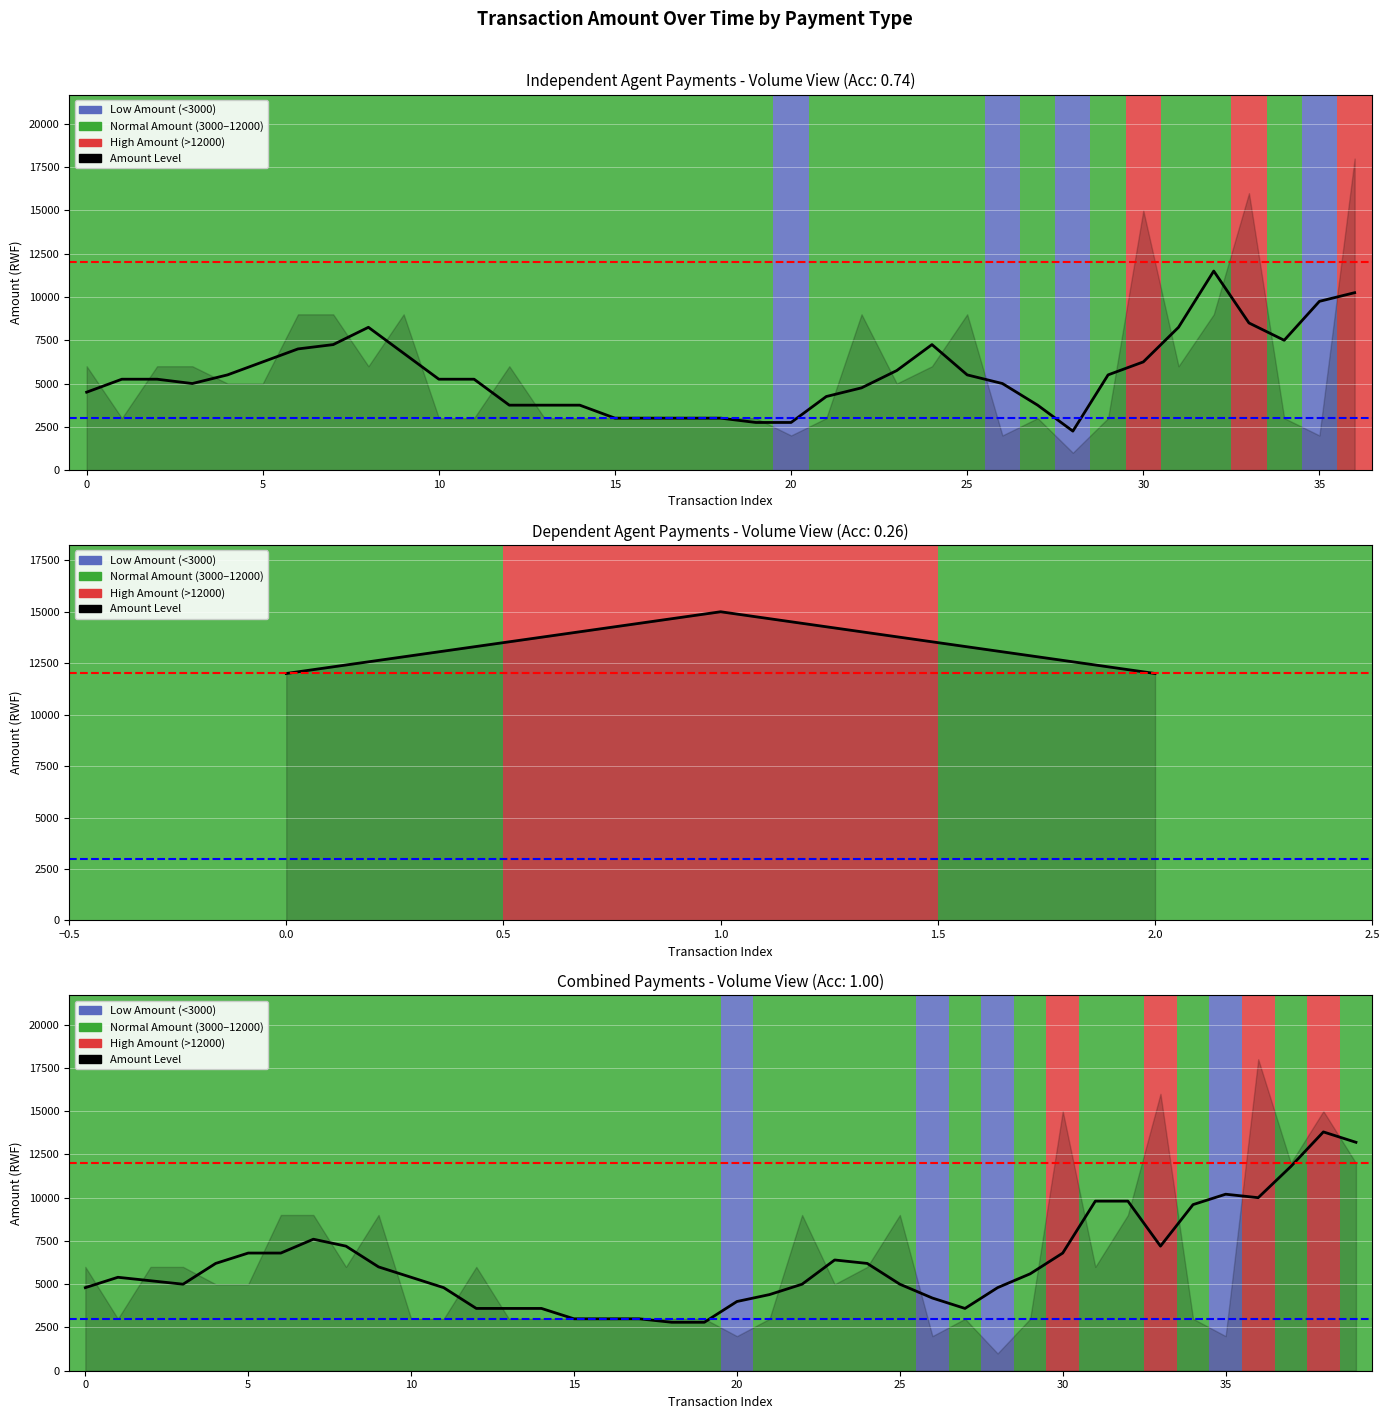

The value at 36 is 10000. True or false?

True